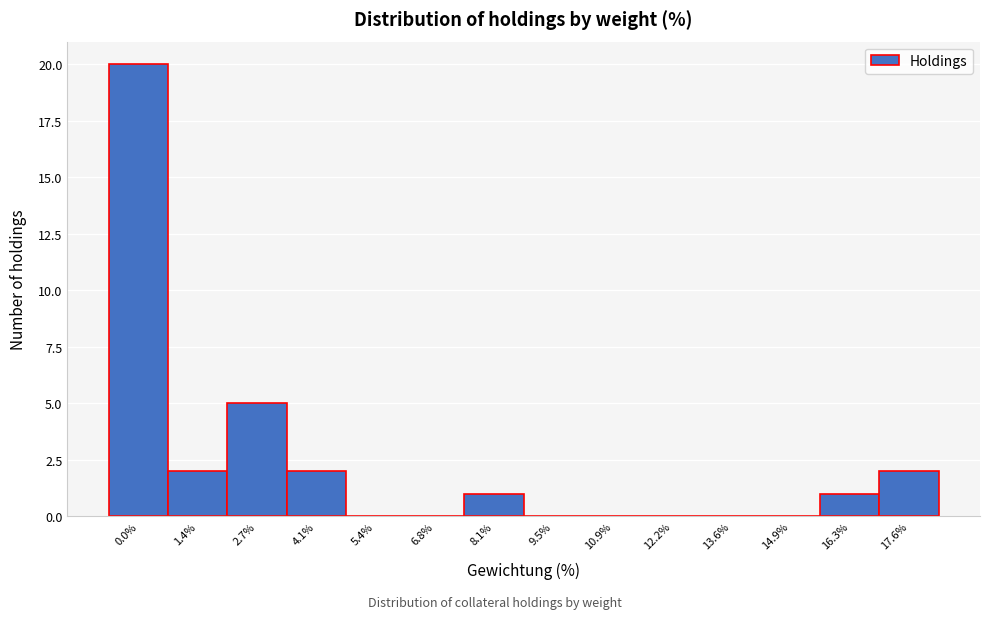

Reading right to left, what are all the values shown in this chart?

17.6%=2	16.3%=1	14.9%=0	13.6%=0	12.2%=0	10.9%=0	9.5%=0	8.1%=1	6.8%=0	5.4%=0	4.1%=2	2.7%=5	1.4%=2	0.0%=20